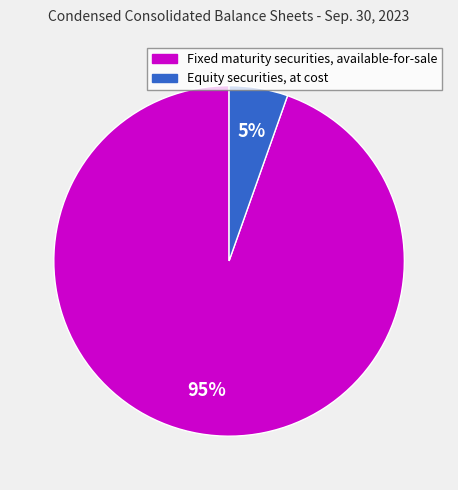

What percentage is the Fixed maturity securities, available-for-sale slice, to the nearest percent?

95%